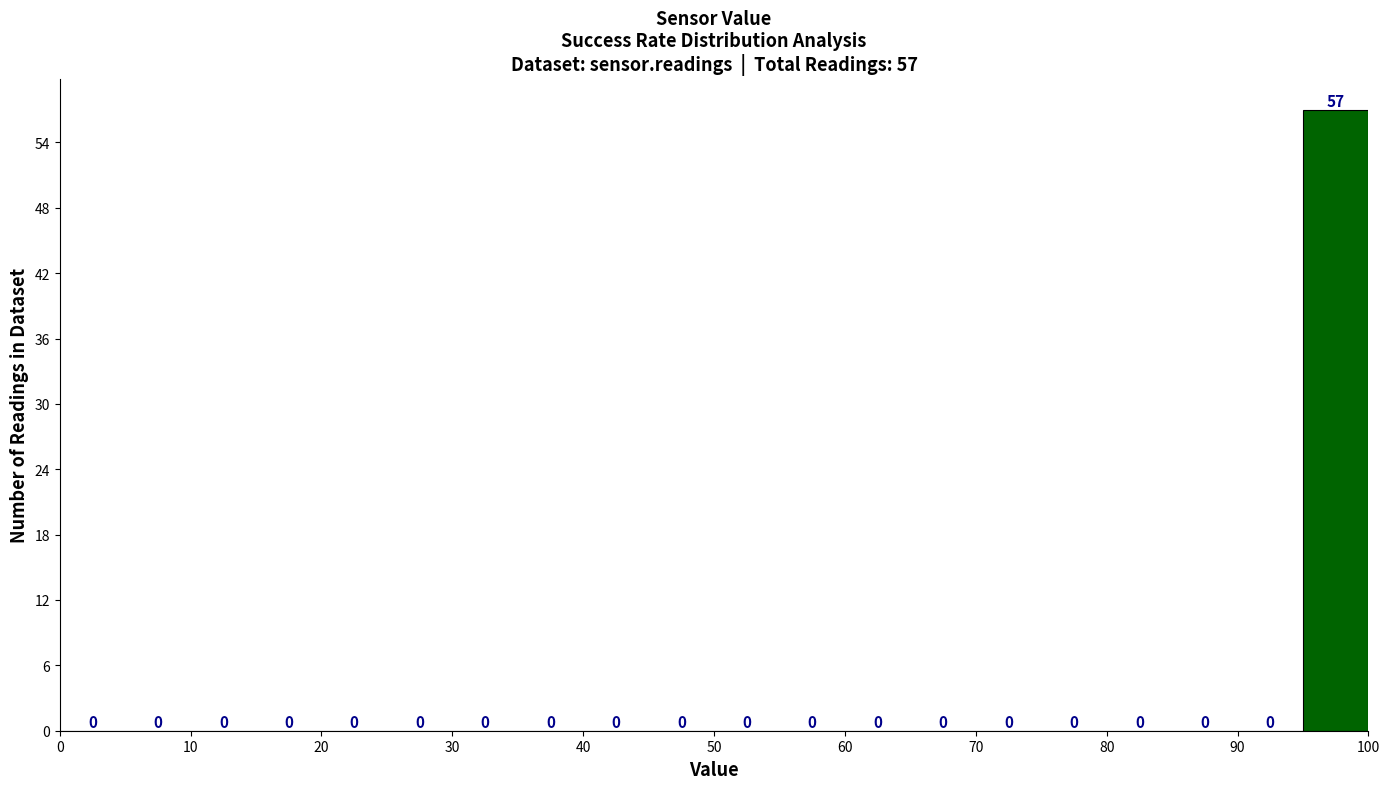

Which range on the x-axis has the tallest bar?

95 to 100